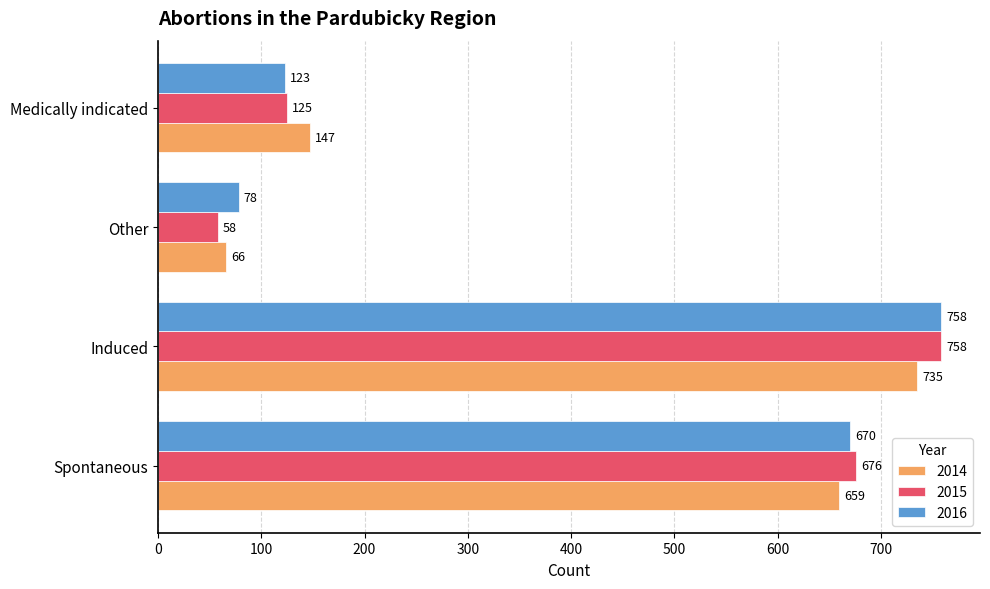

Is it true that 2014 equals 735 at Induced?

True